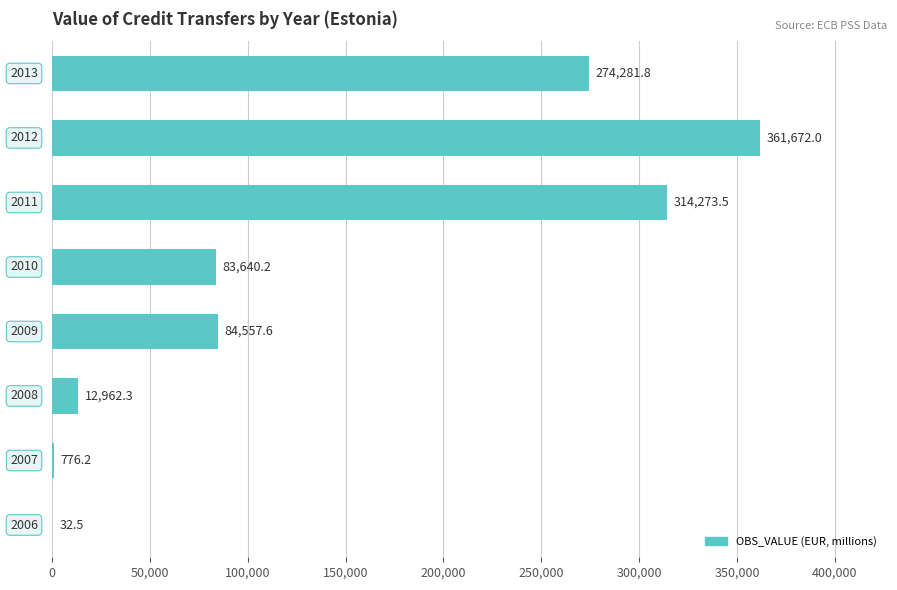

What is the average value?

141524.5